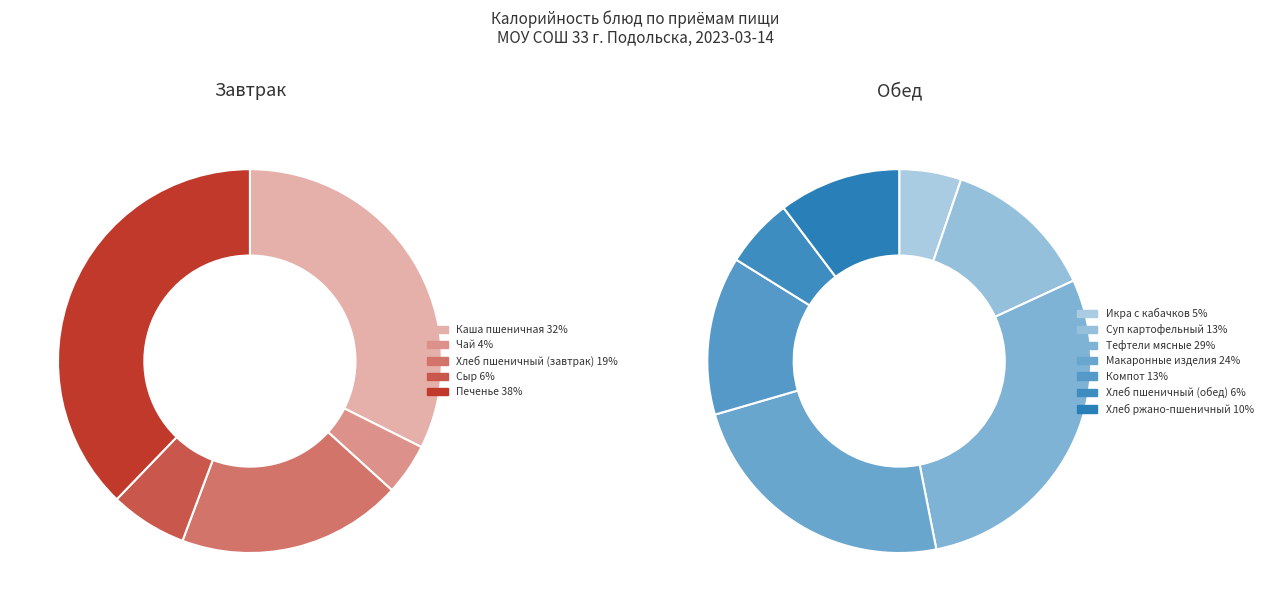

Does any single category account for the majority?

No